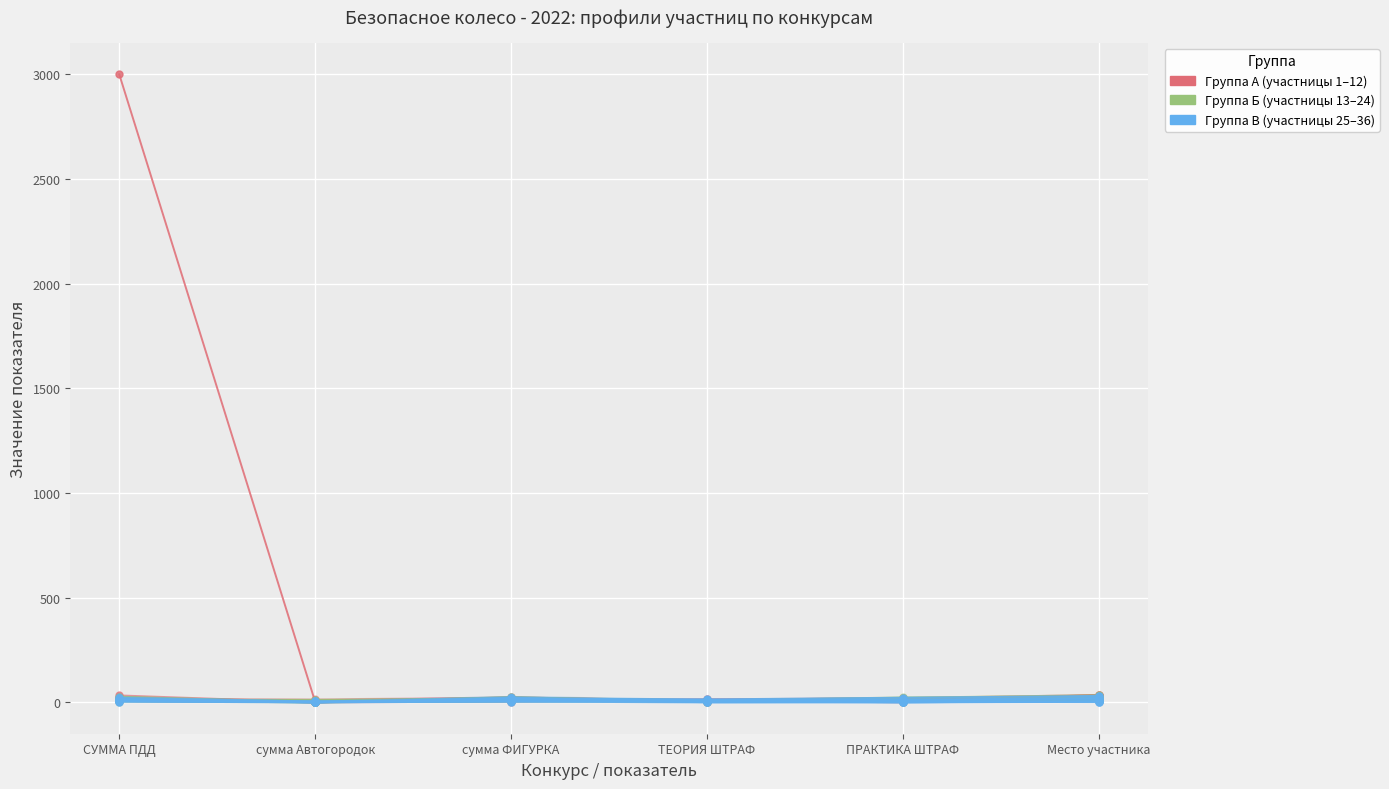

Rank the series by their maximum value, from lowest to highest.

Группа Б (13-24), Группа В (25-36), Группа А (1-12)